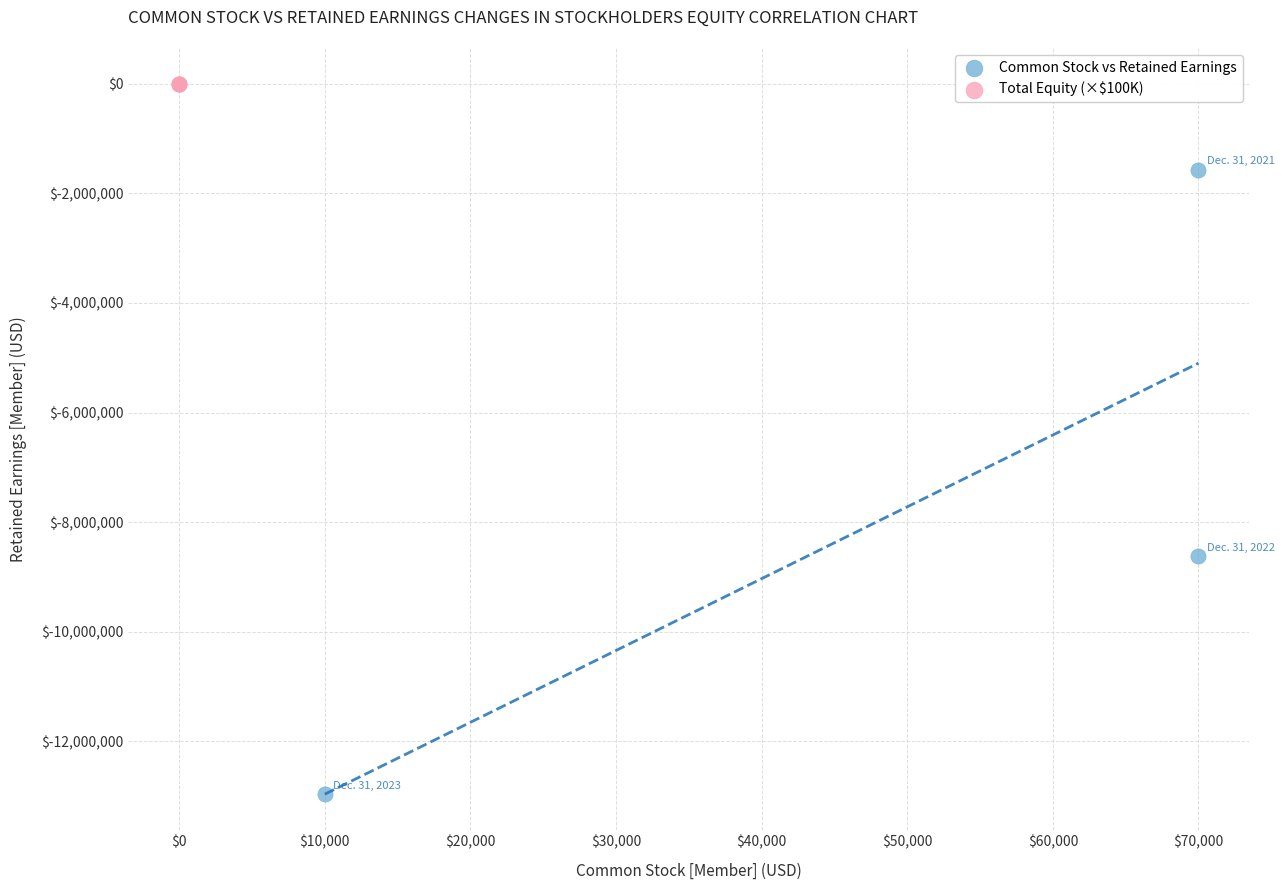

What are all the series names shown in the legend?

Common Stock vs Retained Earnings, Total Equity (×$100K)